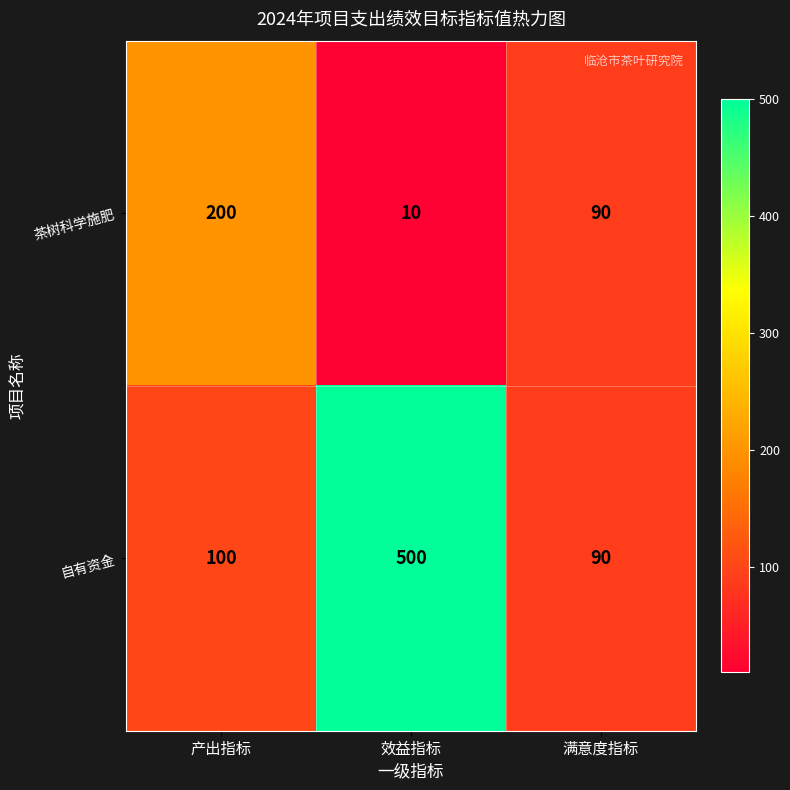

Reading right to left, what are all the values shown in this chart?

茶树科学施肥: 满意度指标=90	效益指标=10	产出指标=200
自有资金: 满意度指标=90	效益指标=500	产出指标=100